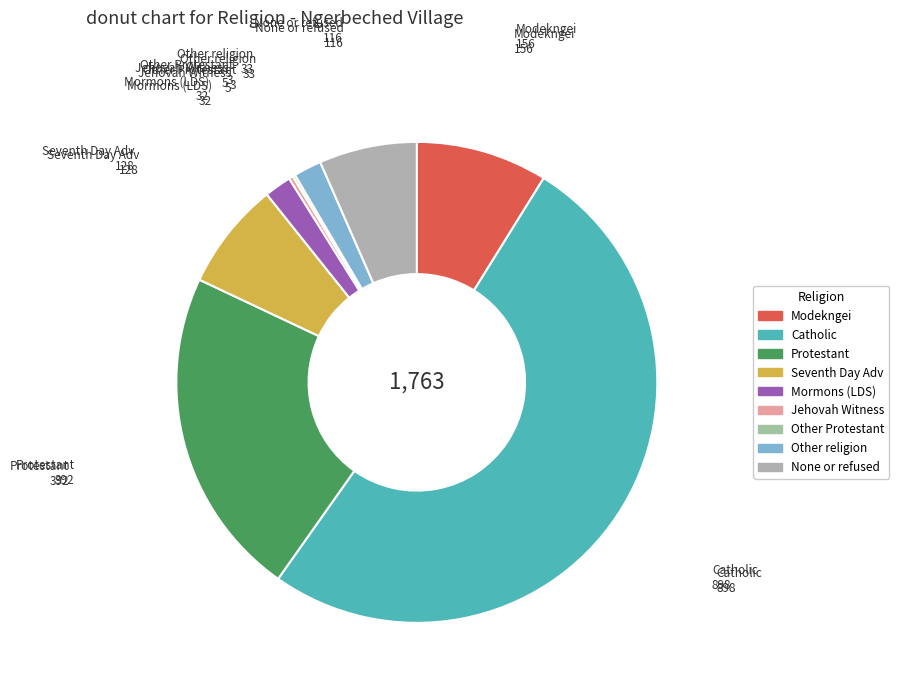

What is the largest slice in the pie chart?

Catholic